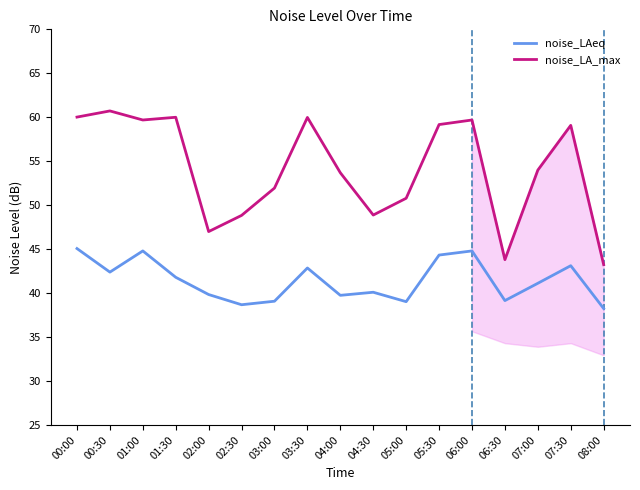

What is the sum of all noise_LAeq values?

704.2